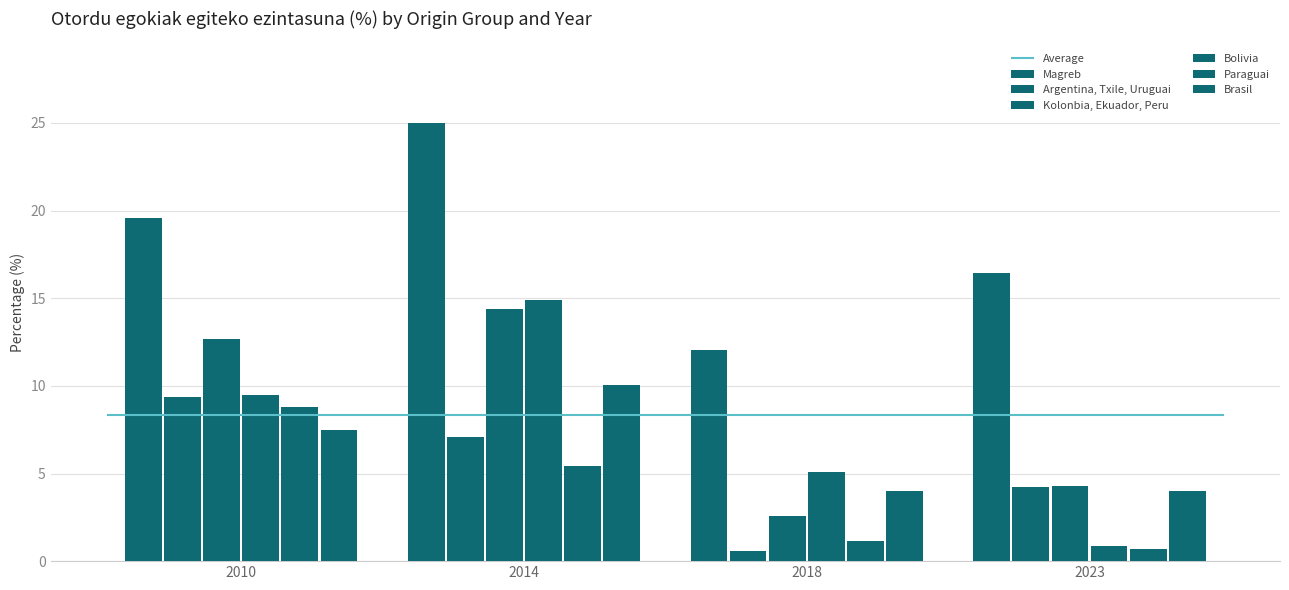

At which label is Kolonbia, Ekuador, Peru closest to 8?

2023